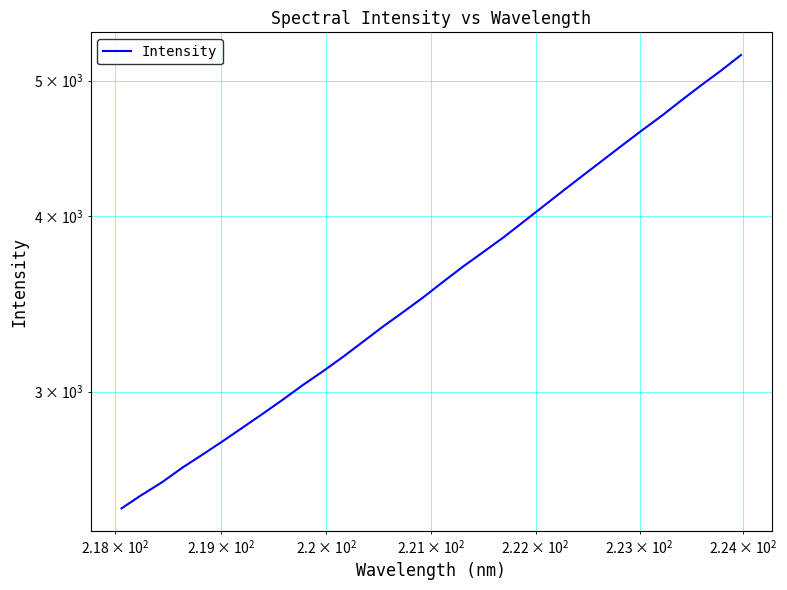

What is the average value?

3654.3